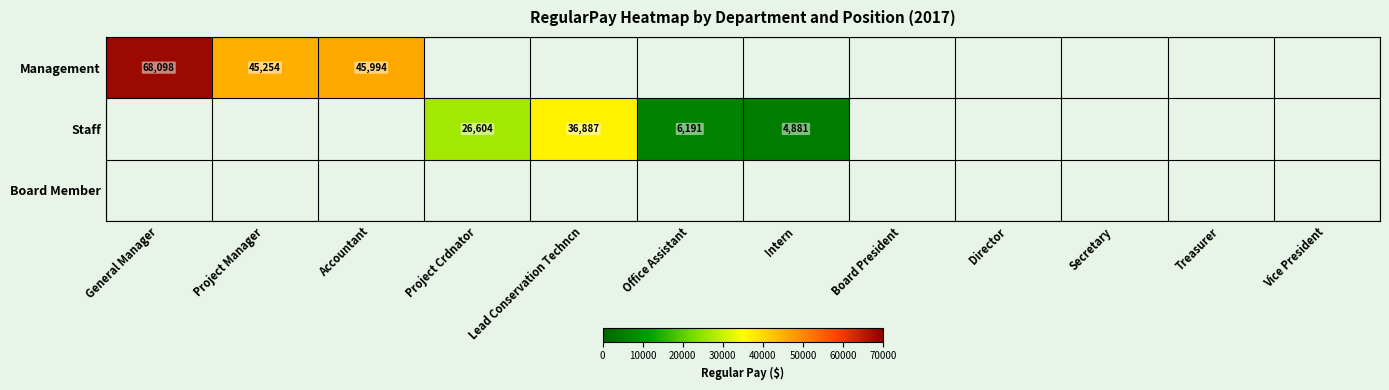

The value of Staff at Project Crdnator is 7025. True or false?

False